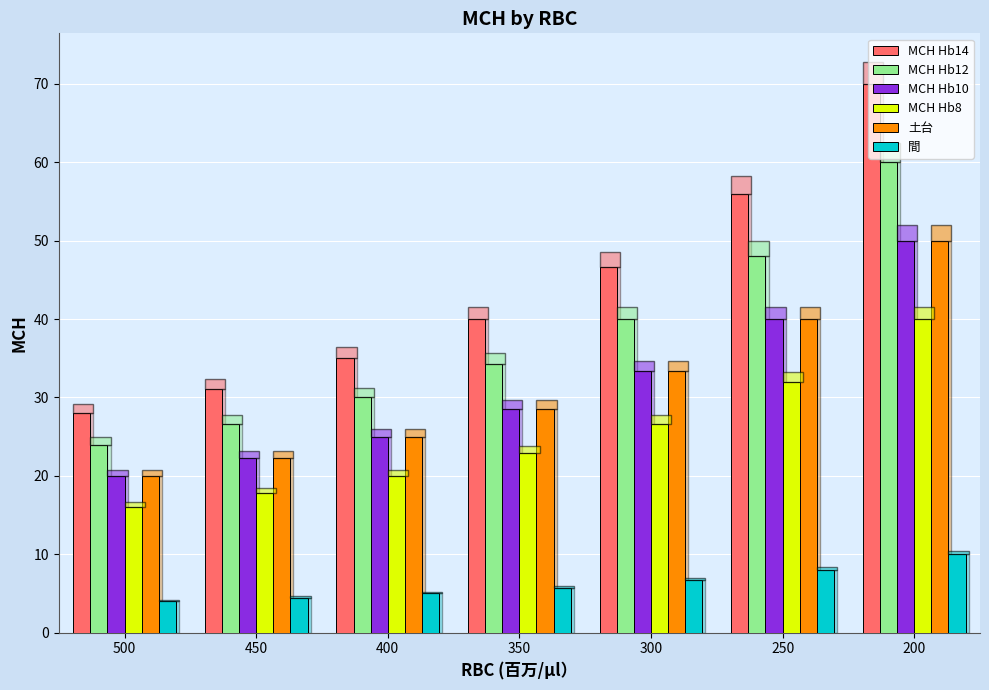

At which label does 土台 reach its peak?

200